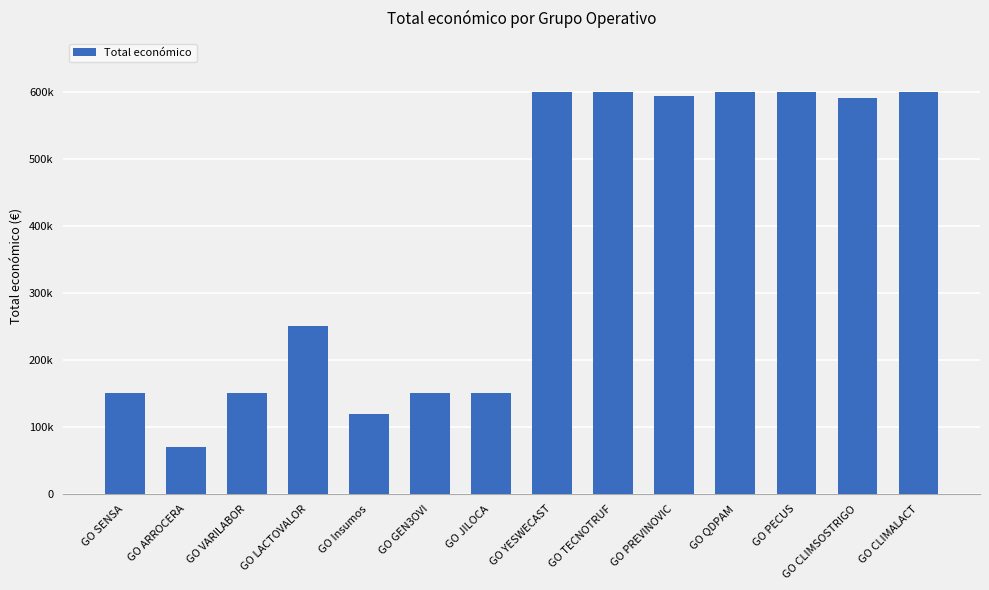

The chart shows a value of 70000 at GO ARROCERA. True or false?

True